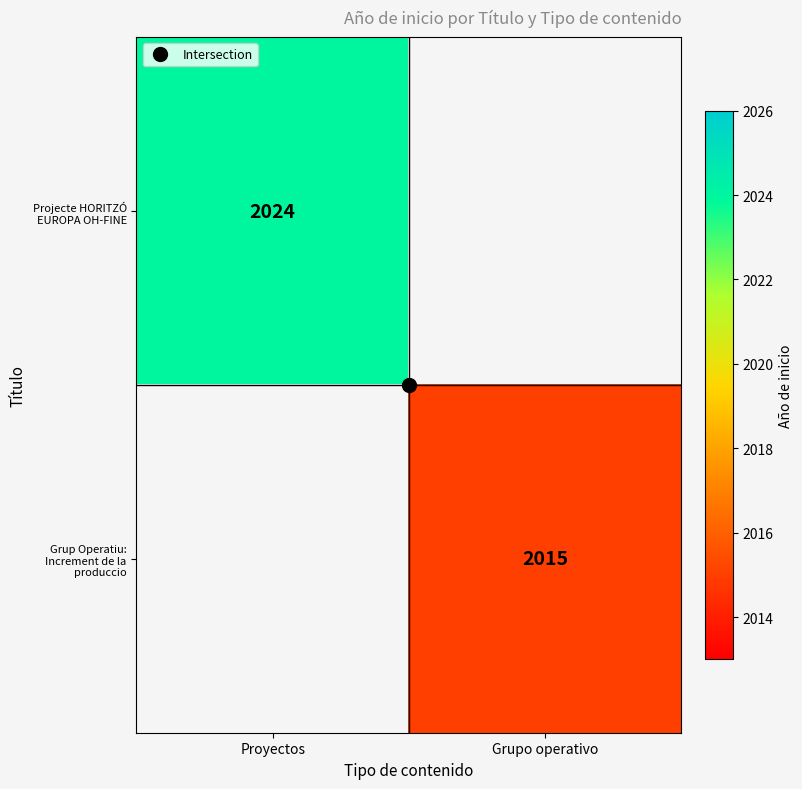

Is it true that Grup Operatiu: Increment de la produccio equals 2015.0 at Grupo operativo?

True